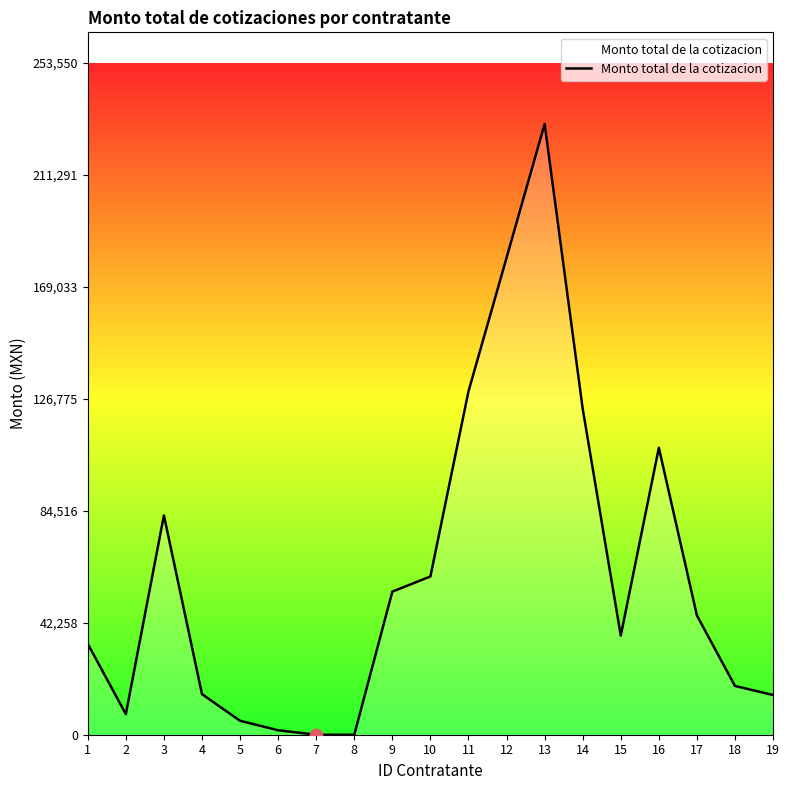

Which has a higher value, 17 or 3?

3